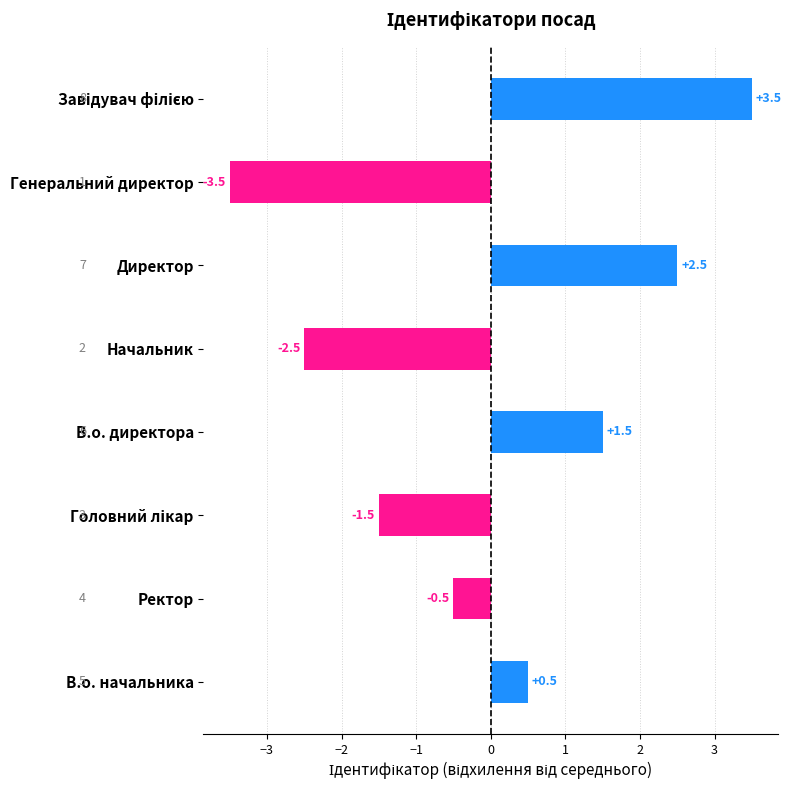

Reading top to bottom, list all the values displayed in this chart.

3.5	-3.5	2.5	-2.5	1.5	-1.5	-0.5	0.5